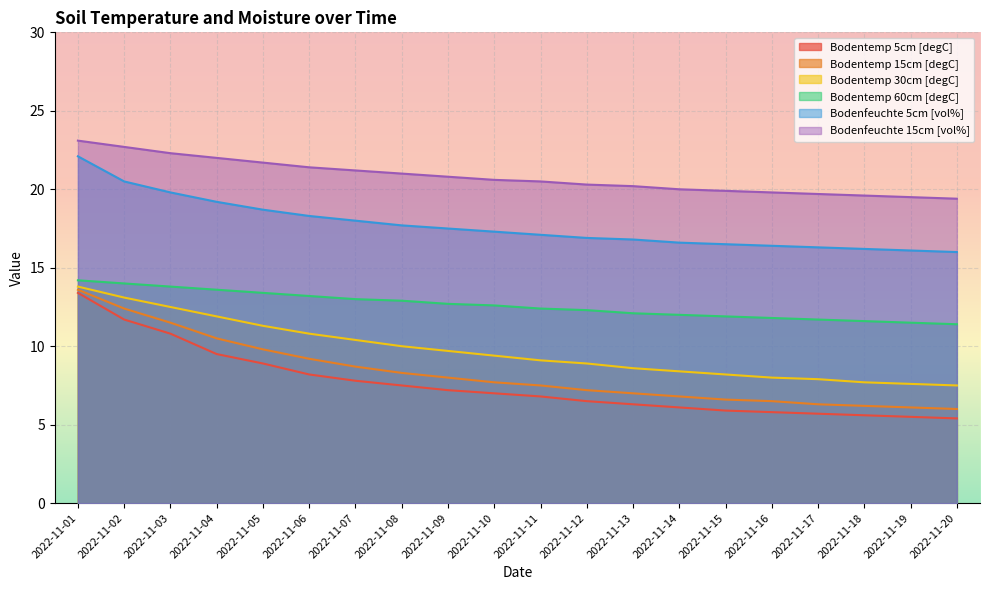

Rank the series by their maximum value, from lowest to highest.

Bodentemp 5cm [degC], Bodentemp 15cm [degC], Bodentemp 30cm [degC], Bodentemp 60cm [degC], Bodenfeuchte 5cm [vol%], Bodenfeuchte 15cm [vol%]